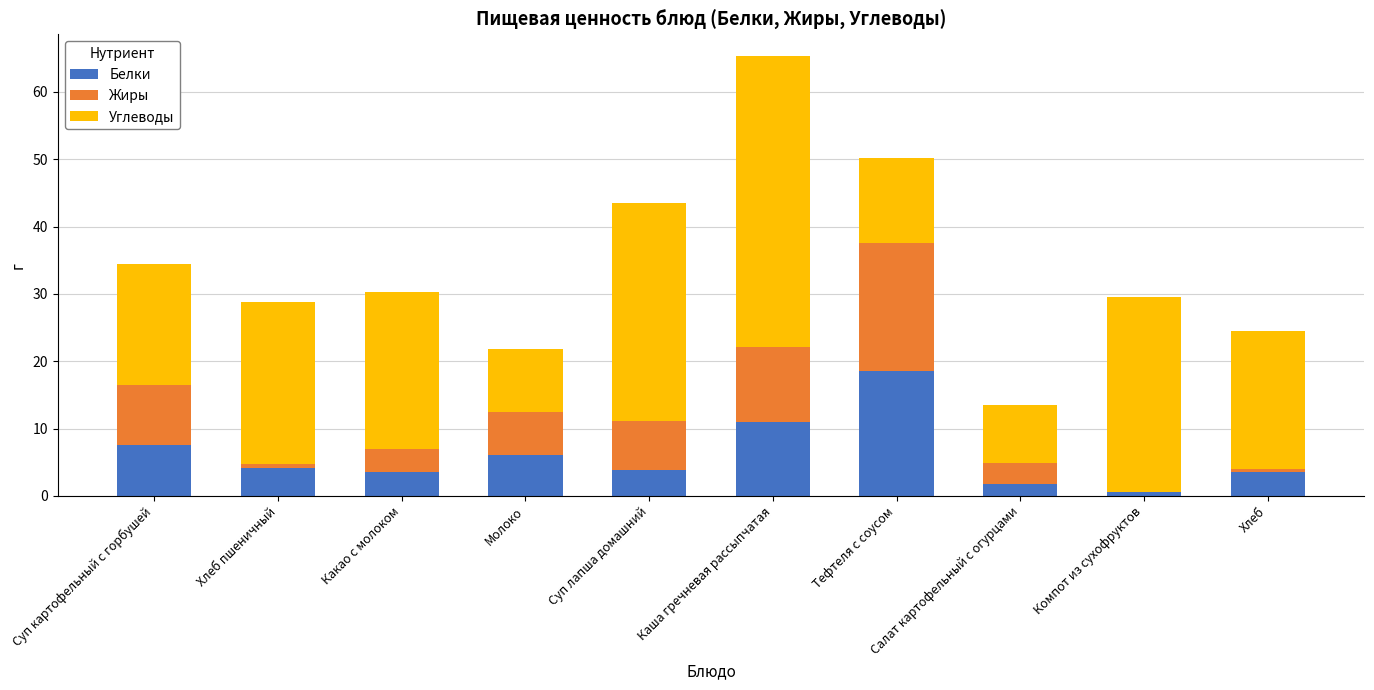

Which category has the highest value in the Белки series?

Тефтеля с соусом